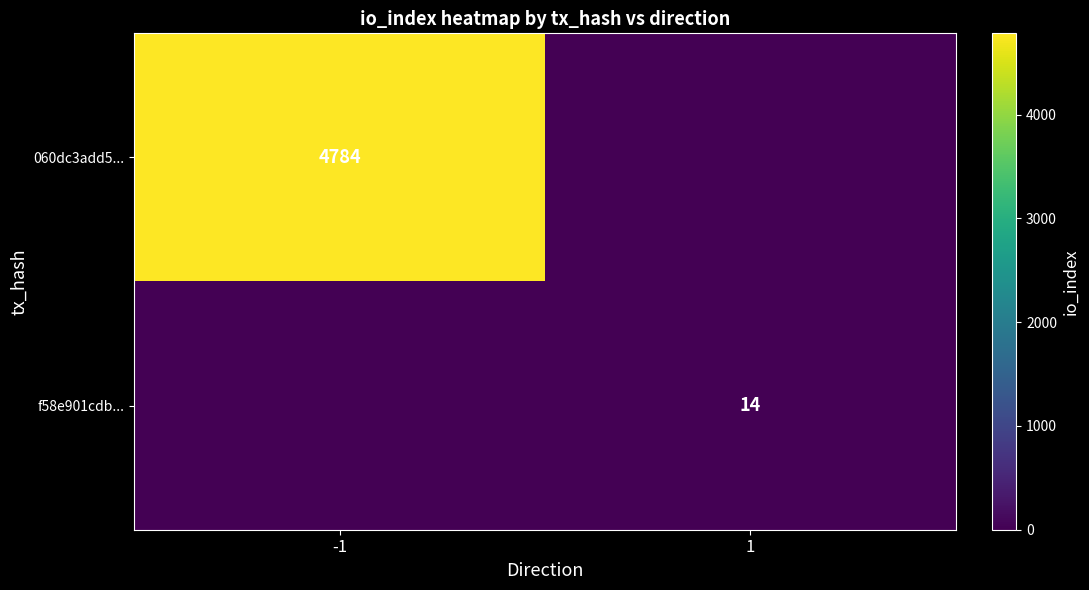

Is it true that f58e901cdb... equals 5 at 1?

False